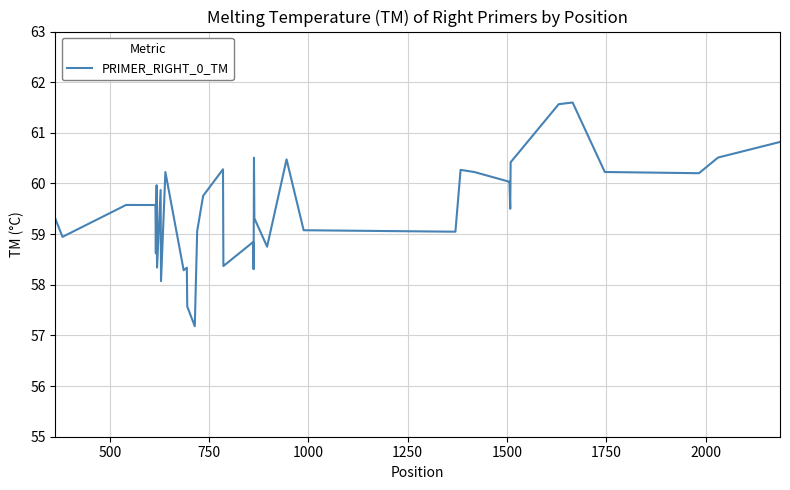

What is the difference between the maximum and minimum values?

4.4